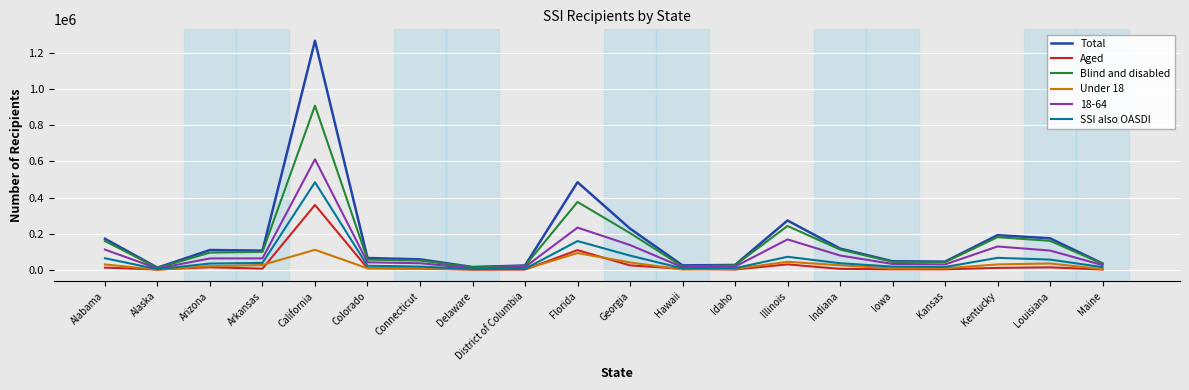

The value of Blind and disabled at Kentucky is 73422. True or false?

False